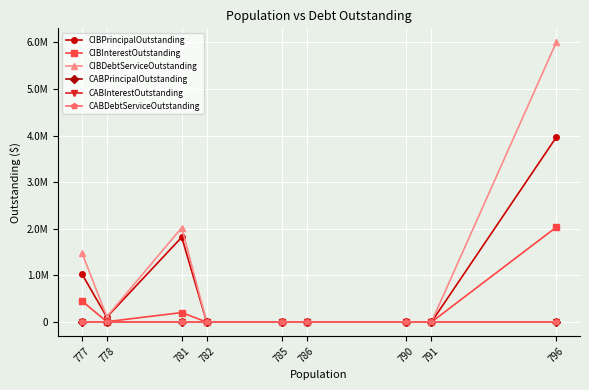

Reading left to right, what are all the values shown in this chart?

CIBPrincipalOutstanding: 1034631.7	106754.0	1820000.0	0.0	0.0	0.0	0.0	0.0	3964000.0
CIBInterestOutstanding: 454306.0	8490.5	204275.0	0.0	0.0	0.0	0.0	0.0	2034817.0
CIBDebtServiceOutstanding: 1488937.8	115244.5	2024275.0	0.0	0.0	0.0	0.0	0.0	5998817.0
CABPrincipalOutstanding: 0.0	0.0	0.0	0.0	0.0	0.0	0.0	0.0	0.0
CABInterestOutstanding: 0.0	0.0	0.0	0.0	0.0	0.0	0.0	0.0	0.0
CABDebtServiceOutstanding: 0.0	0.0	0.0	0.0	0.0	0.0	0.0	0.0	0.0